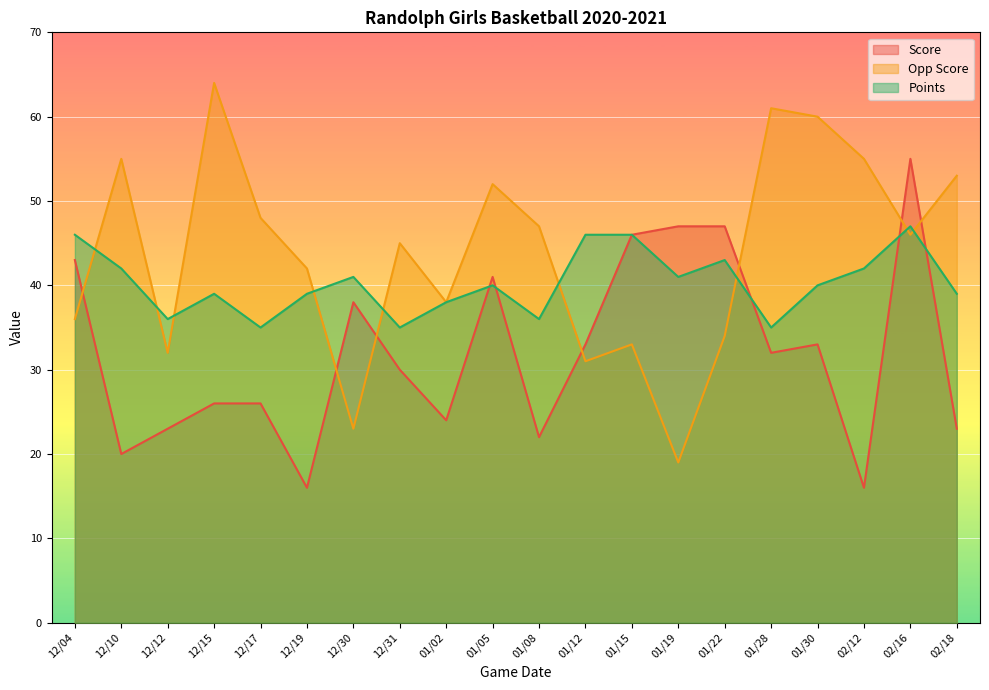

At which category is the sum across all series the highest?

02/16